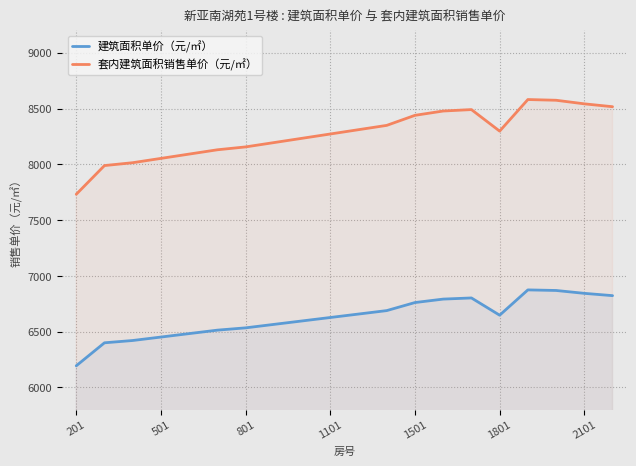

What is the difference between the maximum and minimum values in the 建筑面积单价（元/㎡） series?

680.4